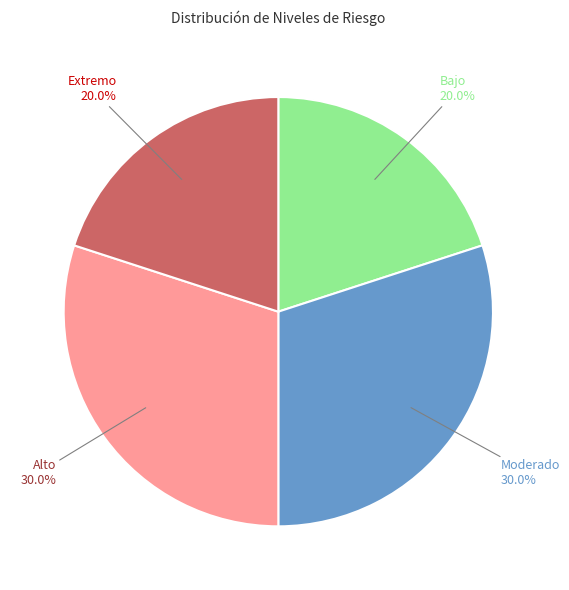

True or false: Bajo accounts for 13% of the total.

False